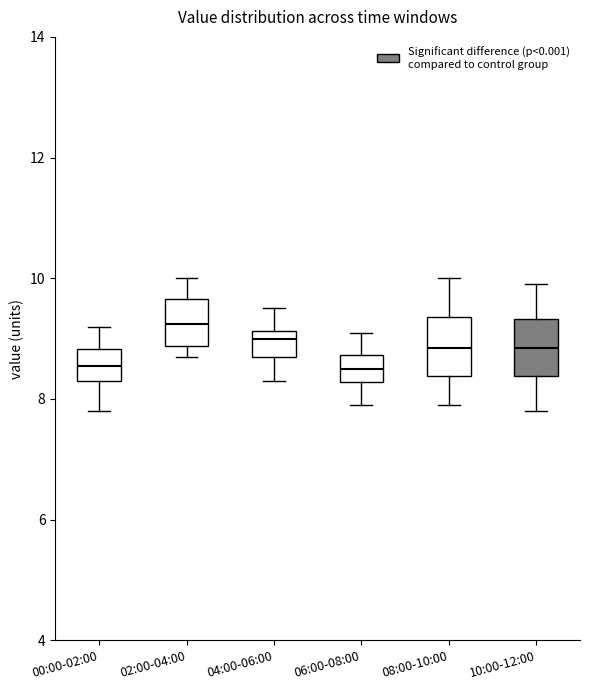

Reading left to right, transcribe this box plot: for each box, give where its median line is, the range the box spans, and where its two whiskers end, as read against the y-axis. The values are not printed on the chart, so give them approximately, as read against the axis.

00:00-02:00: median 8.6, box 8.4 to 8.8, whiskers 7.8 to 9.2
02:00-04:00: median 9.2, box 8.8 to 9.6, whiskers 8.8 (just below the box's lower edge) to 10.0
04:00-06:00: median 9.0, box 8.8 to 9.2, whiskers 8.4 to 9.6
06:00-08:00: median 8.6, box 8.2 to 8.8, whiskers 8.0 to 9.2
08:00-10:00: median 8.8, box 8.4 to 9.4, whiskers 8.0 to 10.0
10:00-12:00: median 8.8, box 8.4 to 9.4, whiskers 7.8 to 10.0